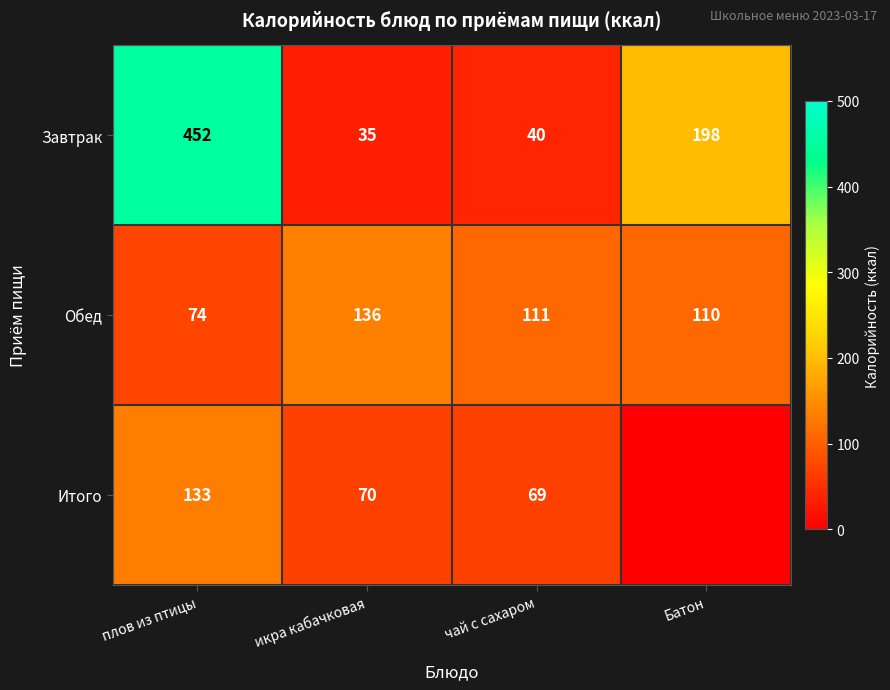

What is the difference between the Завтрак values at икра кабачковая and плов из птицы?

417